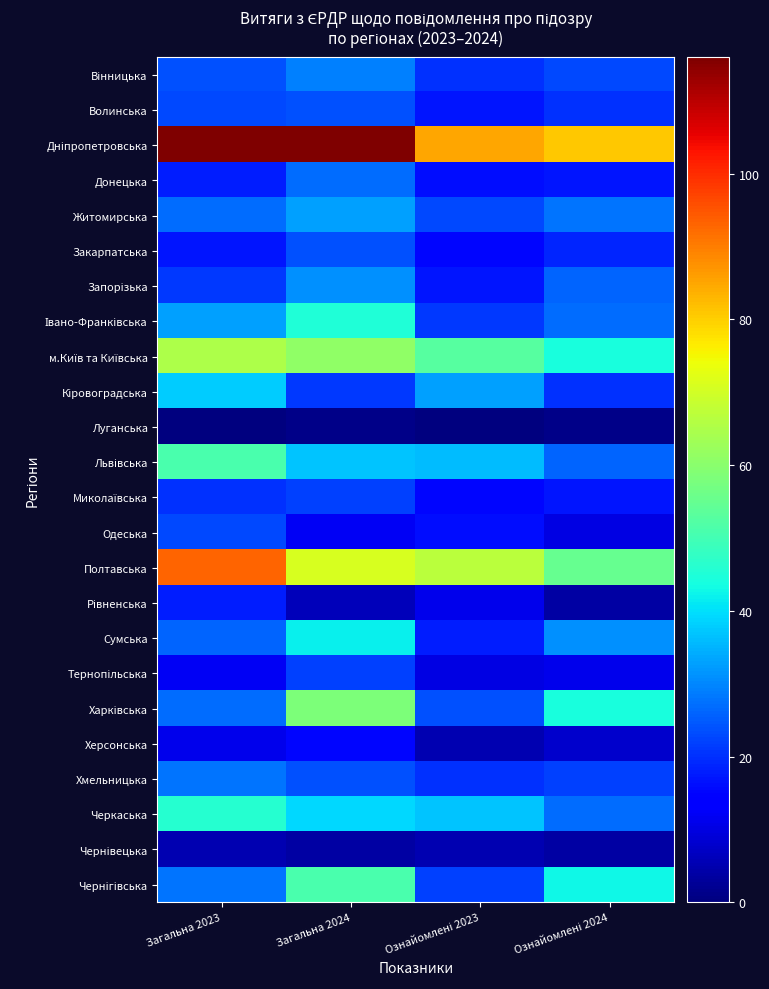

List the series in order of their peak value, lowest first.

Луганська, Чернівецька, Херсонська, Рівненська, Миколаївська, Тернопільська, Одеська, Волинська, Закарпатська, Донецька, Хмельницька, Вінницька, Запорізька, Житомирська, Кіровоградська, Сумська, Івано-Франківська, Черкаська, Львівська, Чернігівська, Харківська, м.Київ та Київська, Полтавська, Дніпропетровська